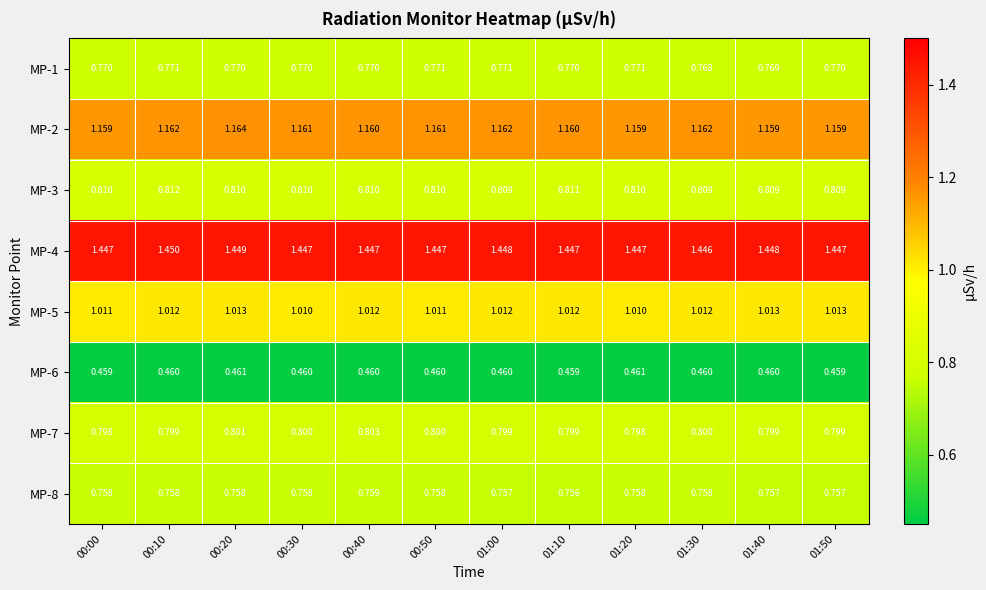

Is the value of MP-8 at 01:10 greater than the value of MP-2 at 01:20?

No